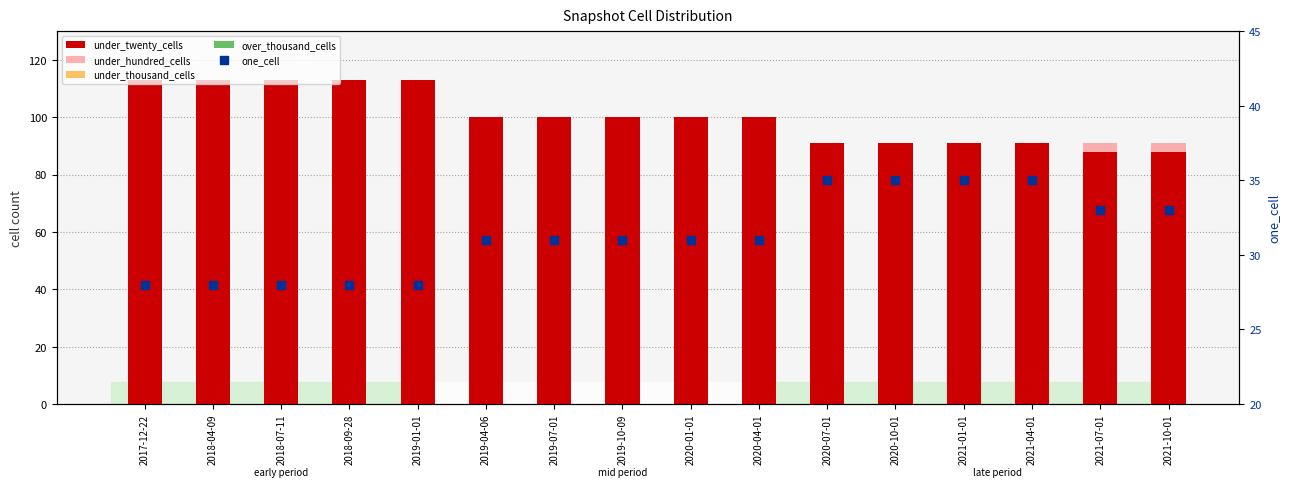

What is the total value across all series at 2018-09-28?

215